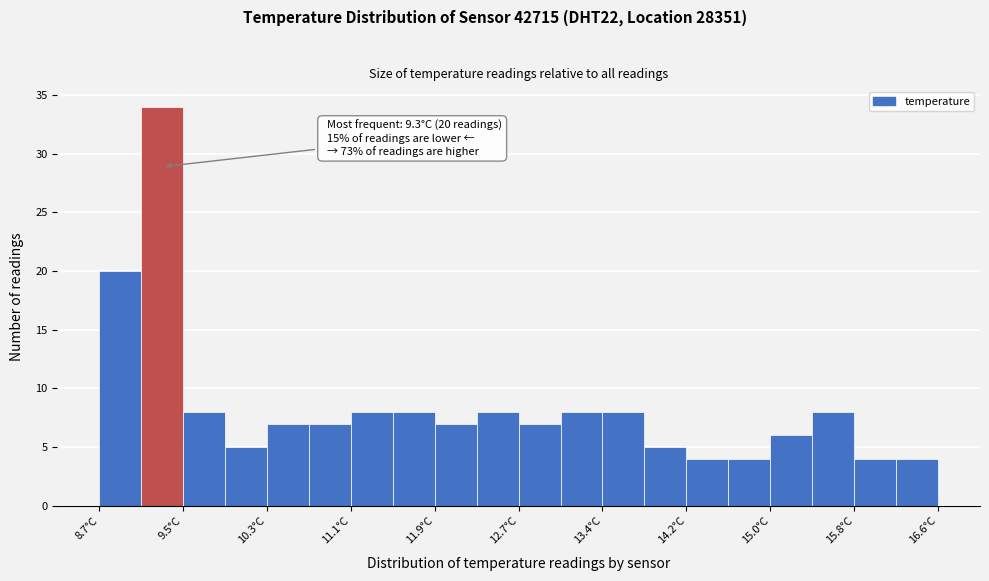

Read against the x-axis, roughly where is the centre of the tallest bar?

9.3